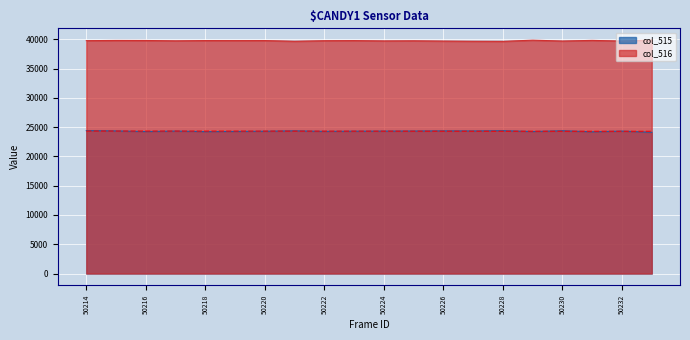

Which label corresponds to the largest value in the chart?

50214